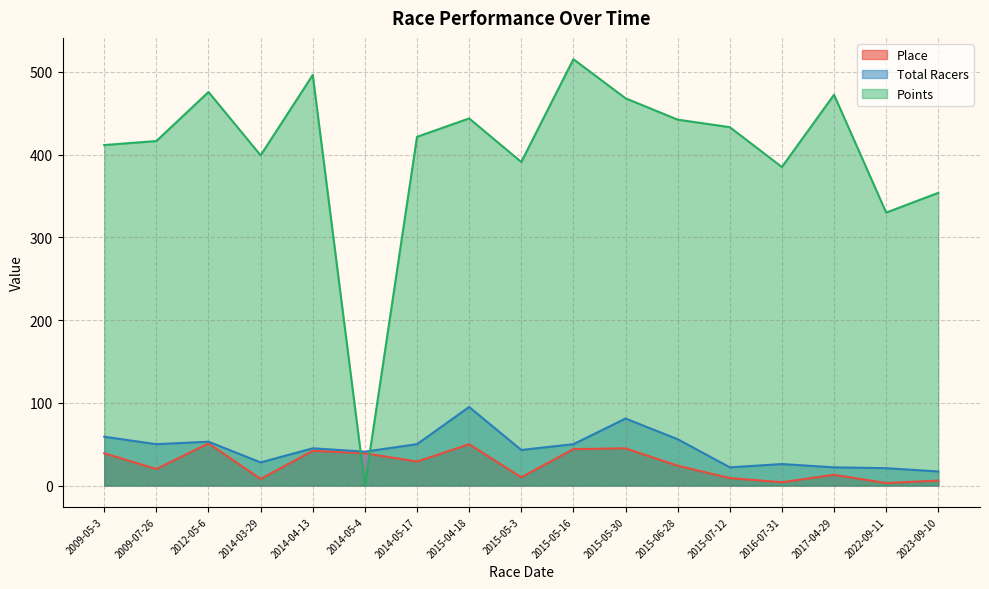

Is the value of Total Racers at 2022-09-11 greater than the value of Points at 2015-05-16?

No